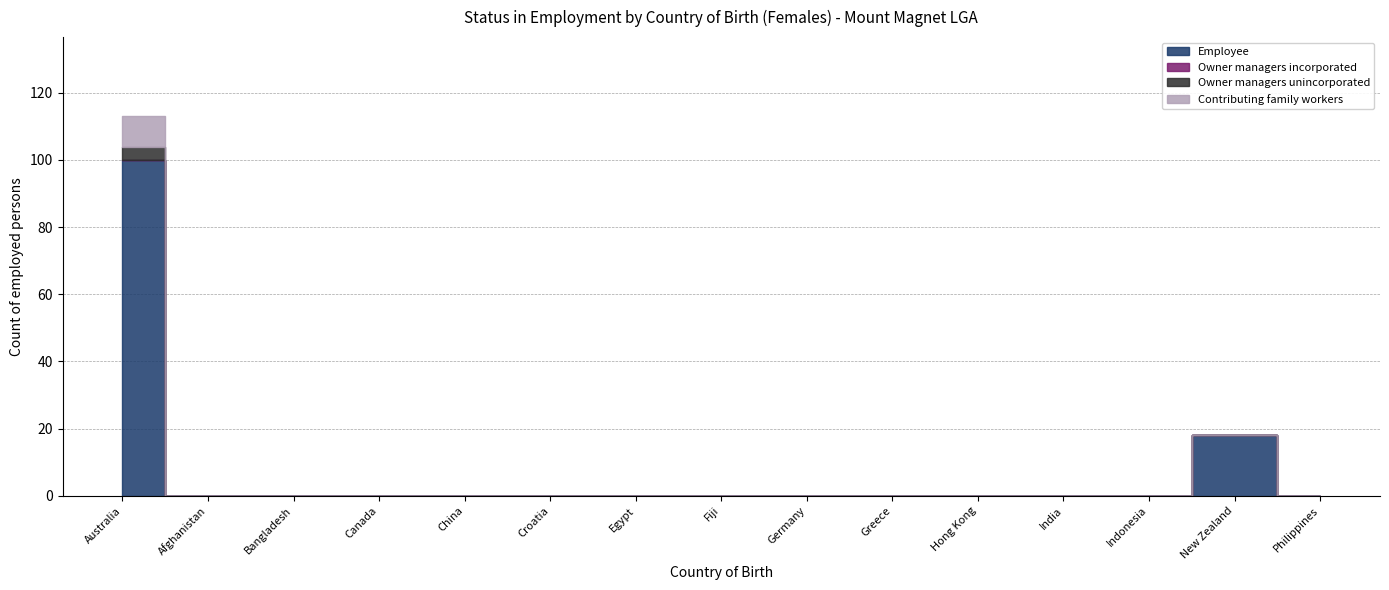

Reading left to right, extract all data points from this chart.

Employee: 100	0	0	0	0	0	0	0	0	0	0	0	0	18	0
Owner managers incorporated: 0	0	0	0	0	0	0	0	0	0	0	0	0	0	0
Owner managers unincorporated: 4	0	0	0	0	0	0	0	0	0	0	0	0	0	0
Contributing family workers: 9	0	0	0	0	0	0	0	0	0	0	0	0	0	0